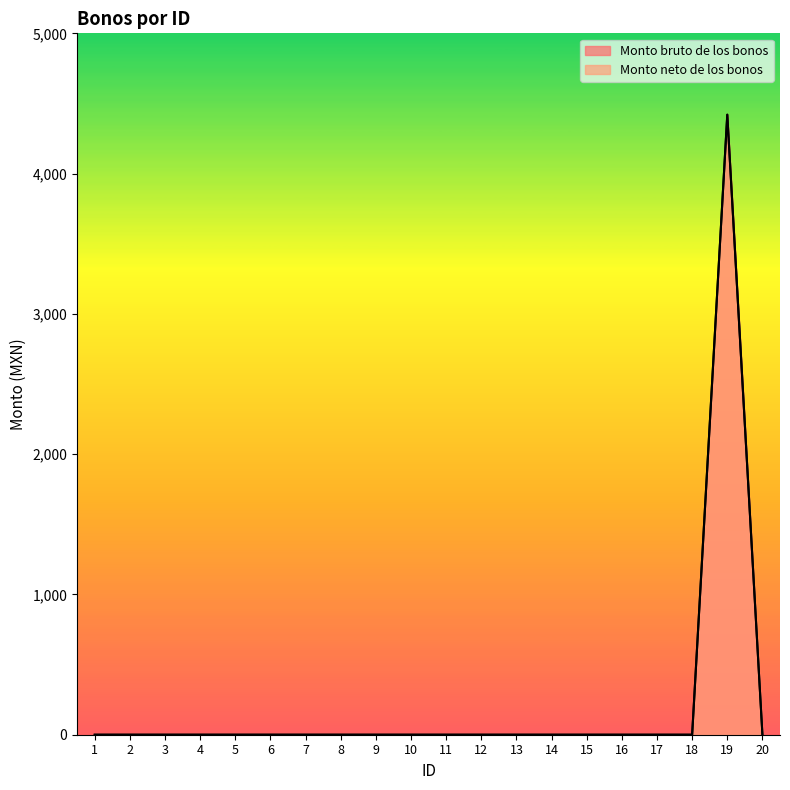

The value of Monto bruto de los bonos at 10 is 2947. True or false?

False